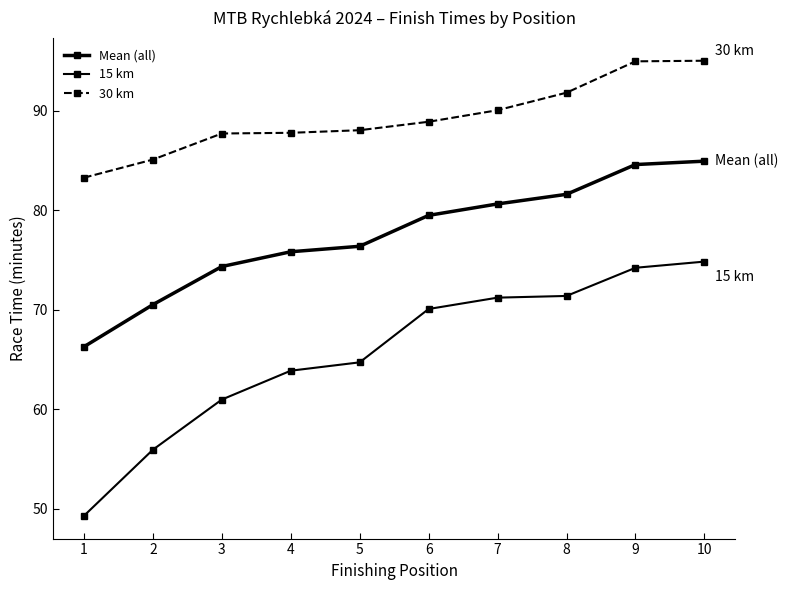

True or false: 15 km has a value of 74.8 at 10.

True